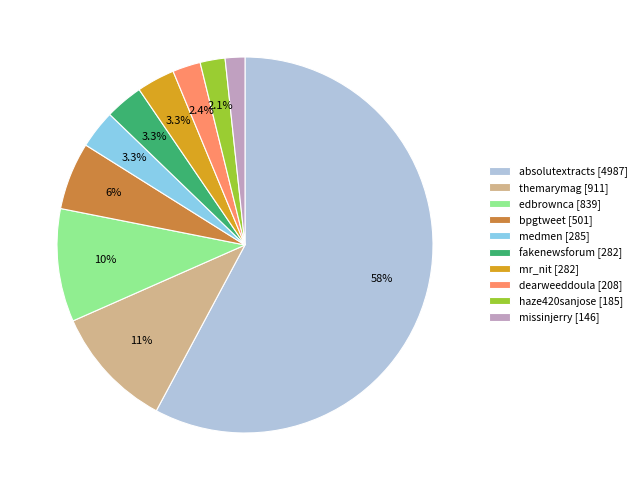

To the nearest percent, what is the difference between the mr_nit and themarymag slice percentages?

7%